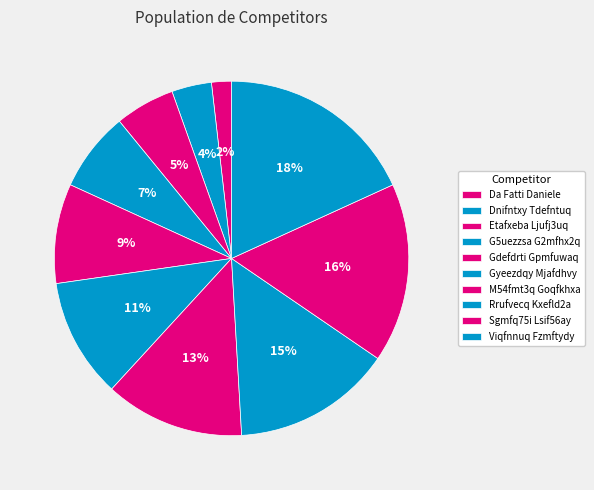

What is the ratio of the value at G5uezzsa G2mfhx2q to the value at Etafxeba Ljufj3uq?

1.3